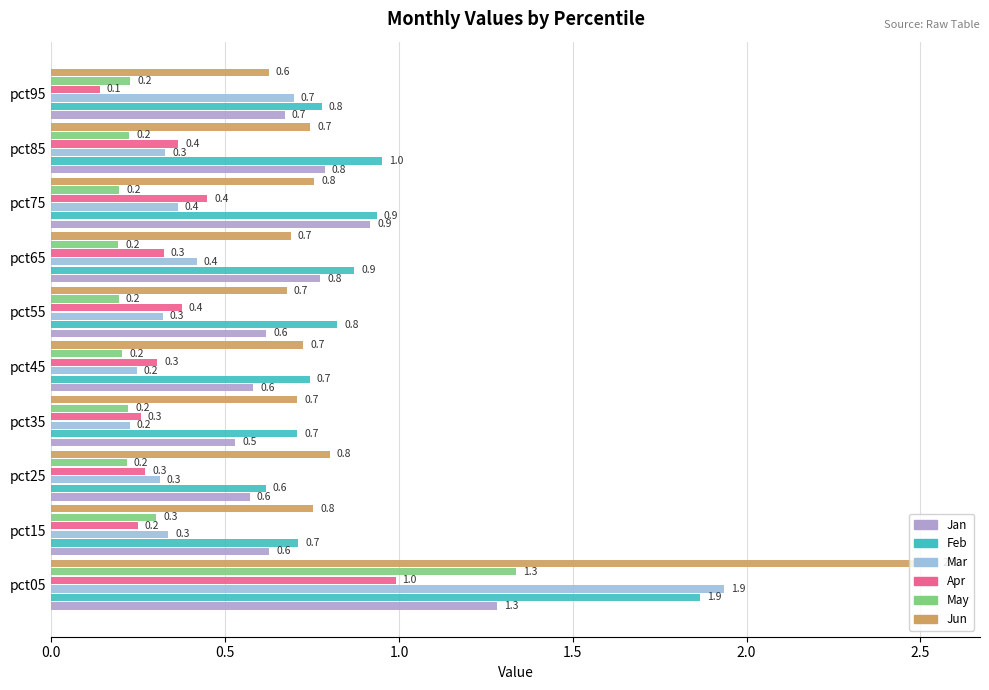

At how many categories does at least one series exceed 1?

1